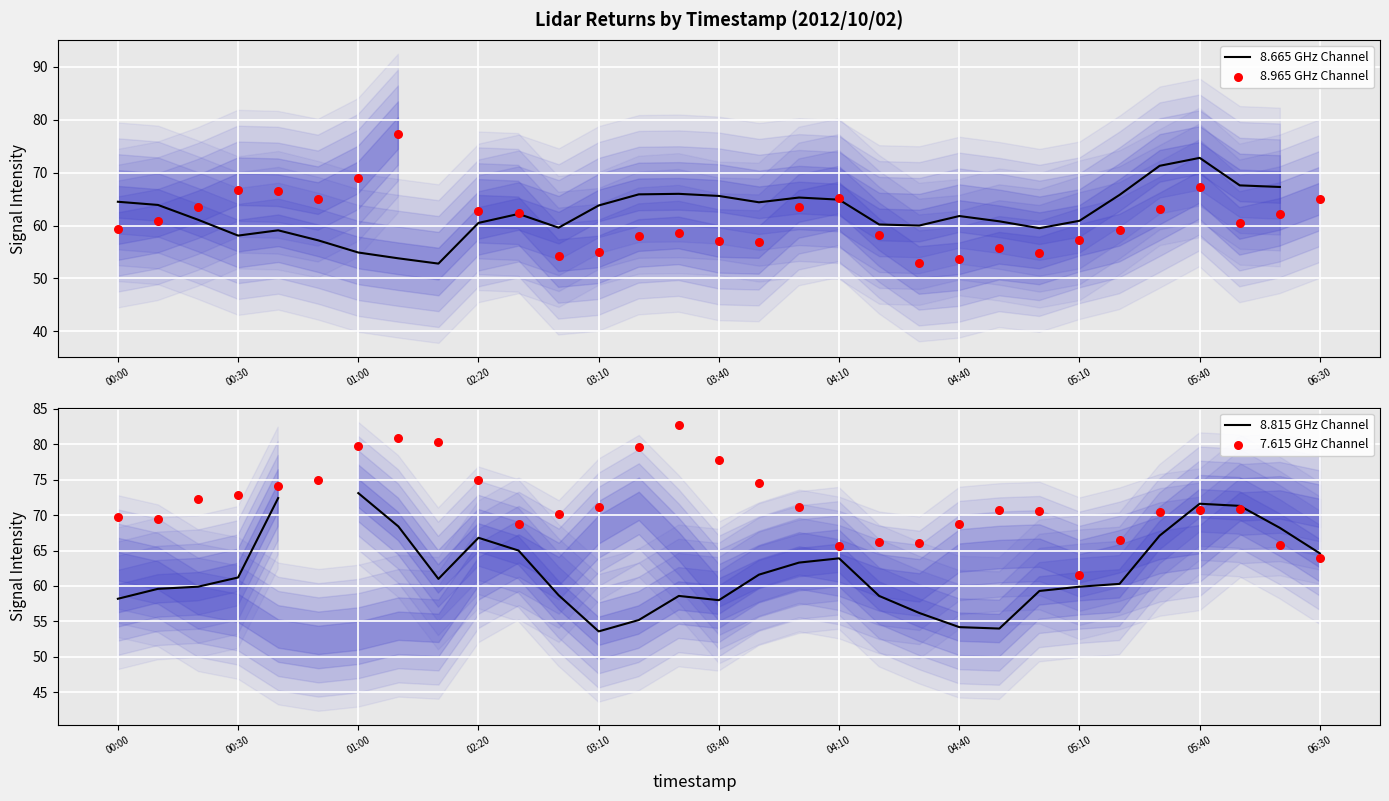

Which series contains the highest Y value?

7.615 GHz Channel